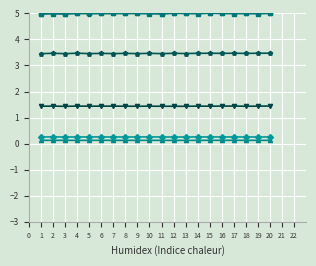

What is the smallest value displayed?

0.1